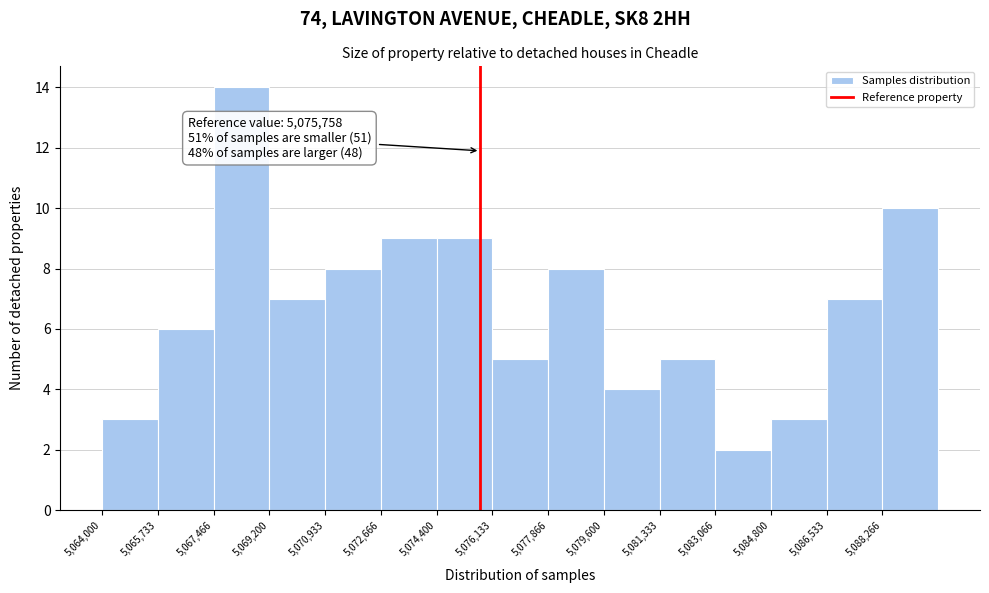

Over which range of the x-axis is the bar tallest?

5067400 to 5069200